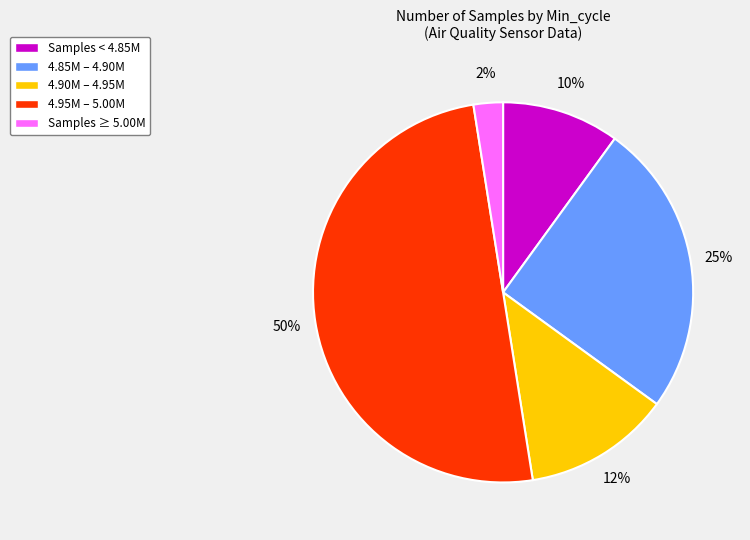

Does 4.85M – 4.90M represent more than half of the total?

No